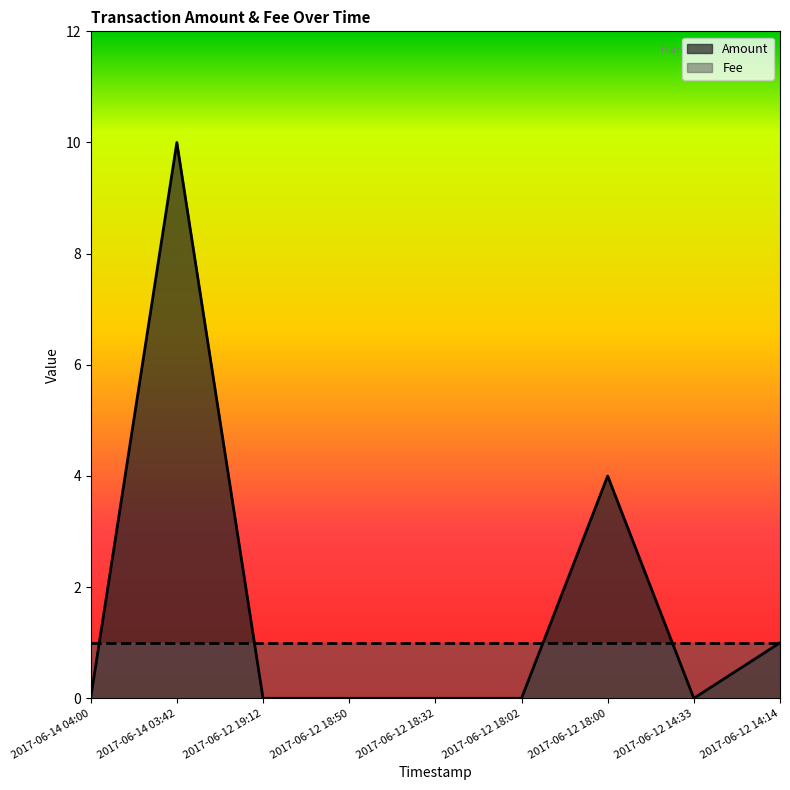

The chart shows a value of 4 at 2017-06-12 19:12. True or false?

False